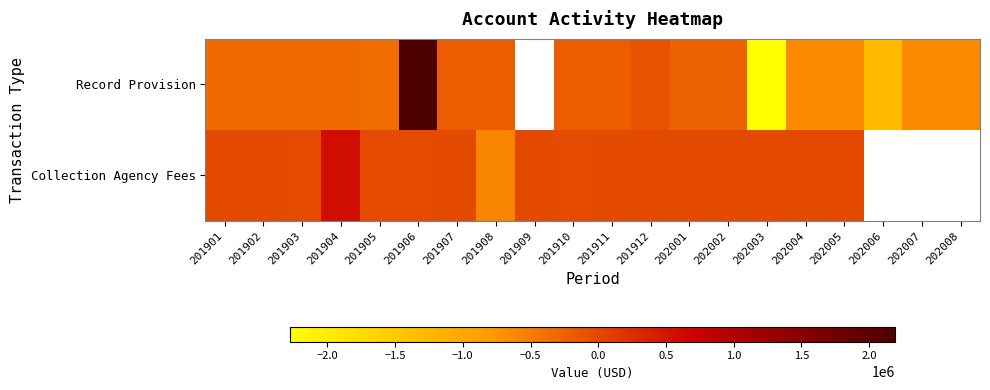

The value of Record Provision at 201911 is -108973.7. True or false?

False